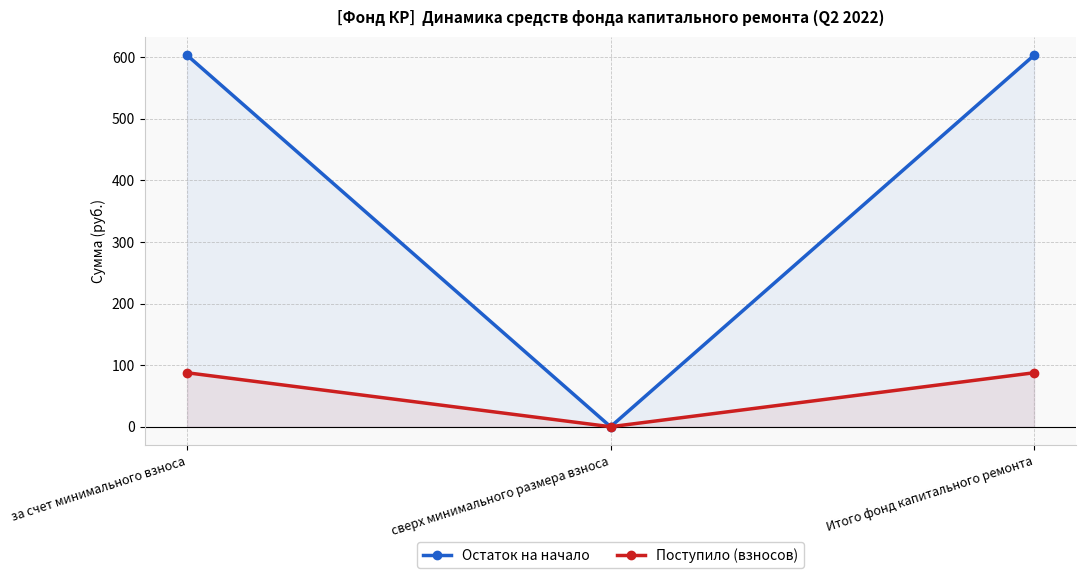

The Поступило (взносов) series shows 31.3 at за счет минимального взноса. True or false?

False